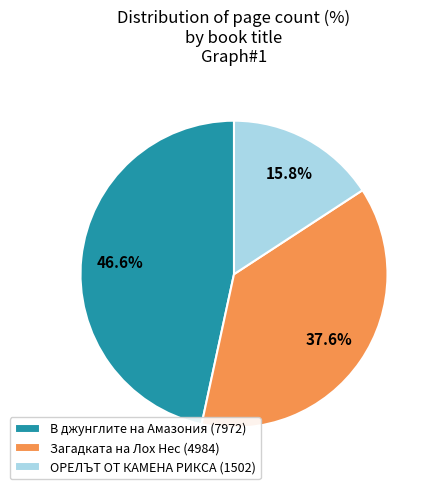

Is В джунглите на Амазония (7972) the majority of the pie?

No